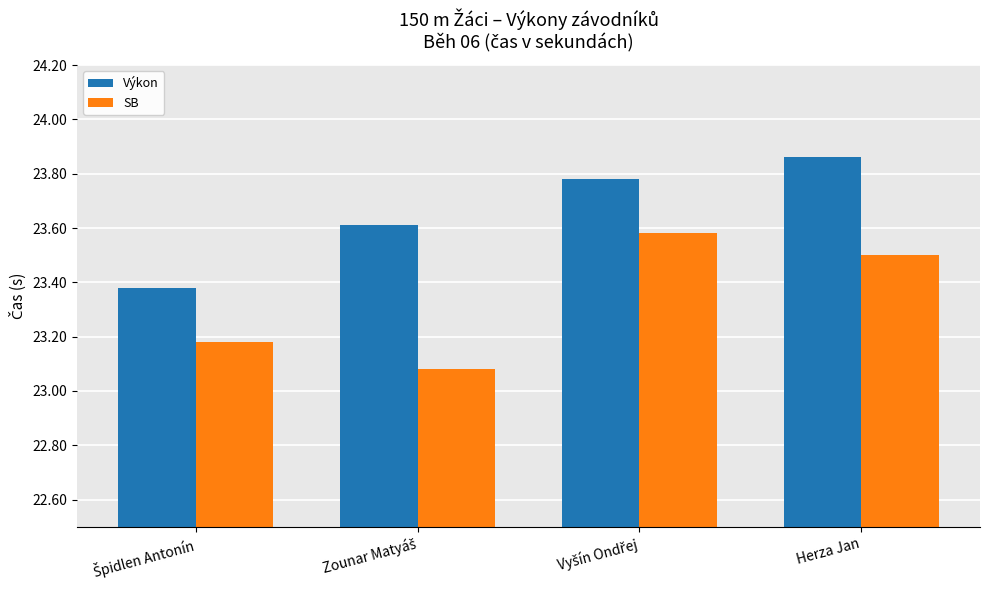

What is the difference between the second highest and minimum values in the Výkon series?

0.4